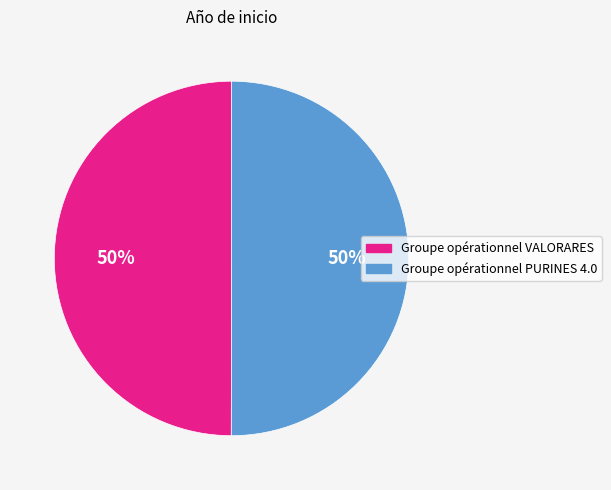

How many segments does this pie chart have?

2